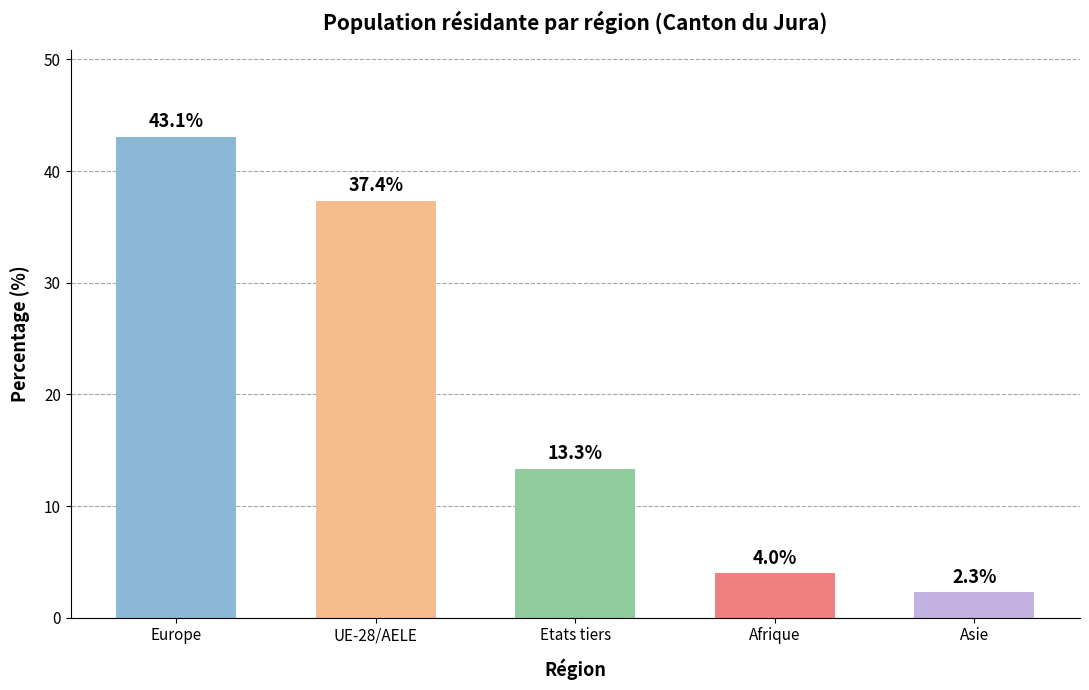

List the labels in order of value, largest first.

Europe, UE-28/AELE, Etats tiers, Afrique, Asie